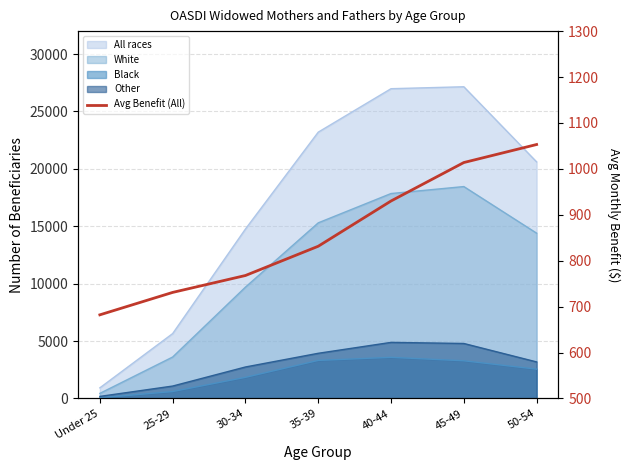

Is it true that the value at 50-54 is 1872.0?

False